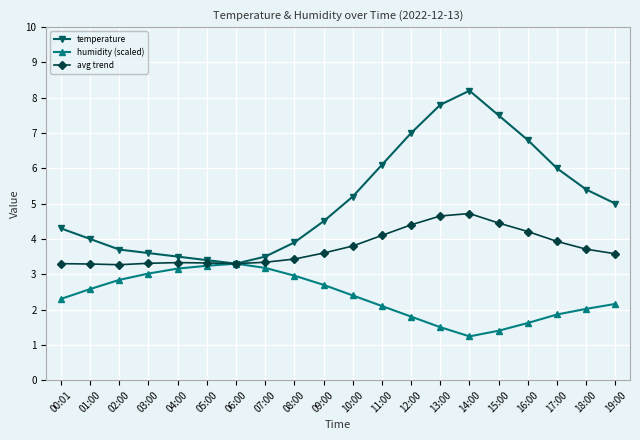

At which label does temperature reach its peak?

14:00